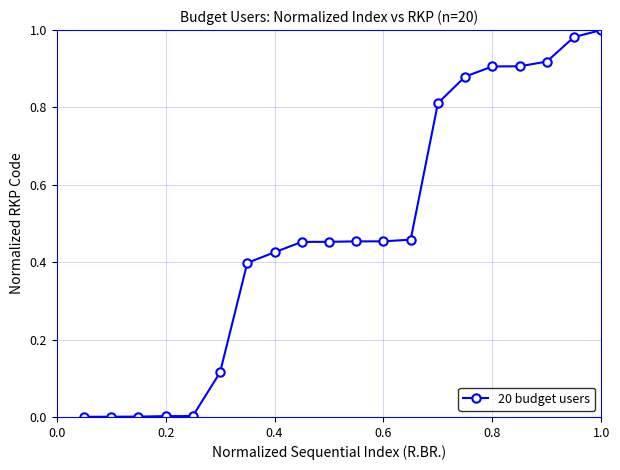

What is the sum of all values?

9.6